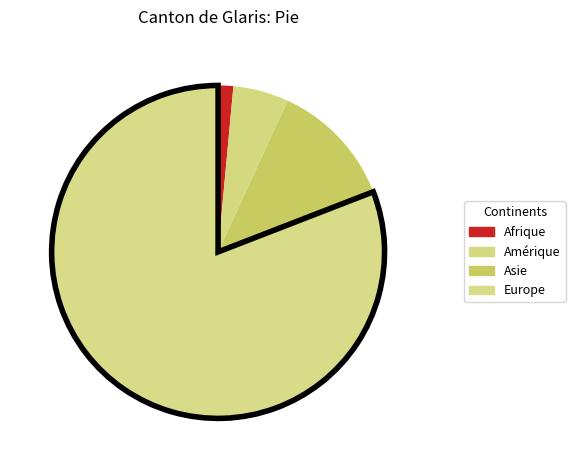

What is the largest slice in the pie chart?

Europe